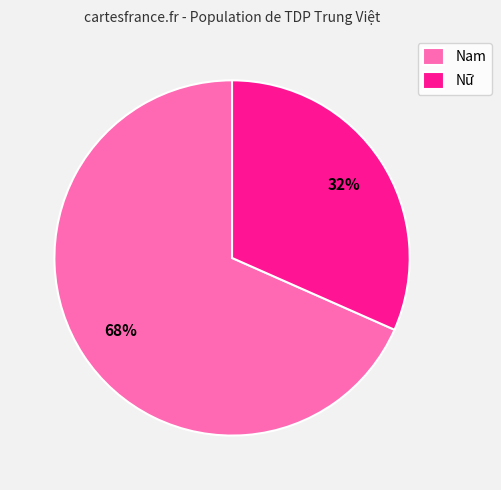

Which slice represents more than half of the pie?

Nam